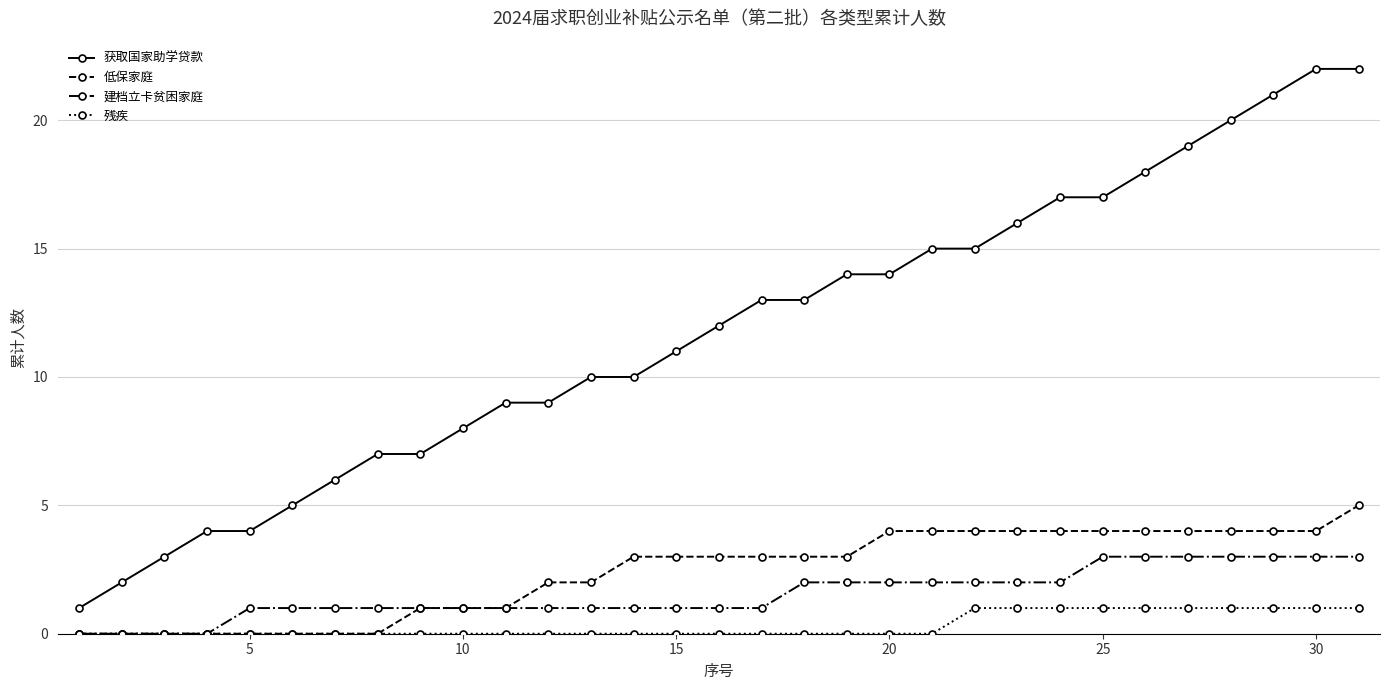

Which series has the largest range (max minus min)?

获取国家助学贷款